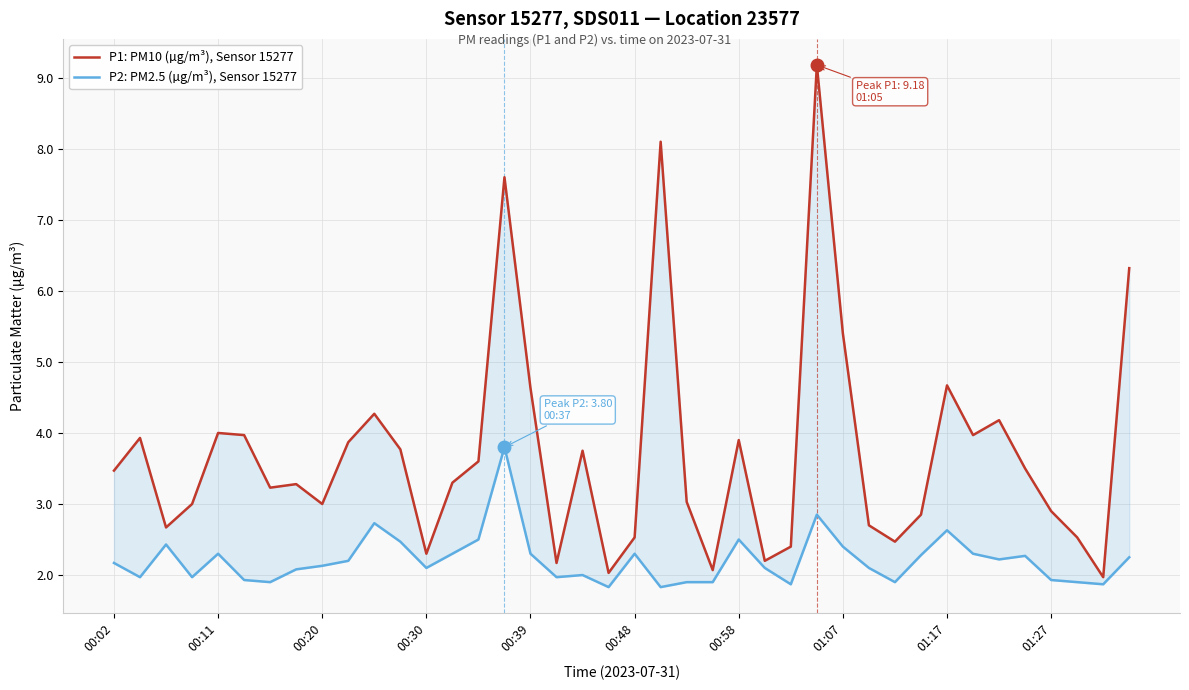

In P1: PM10 (µg/m³), Sensor 15277, how many points are lower than both neighbors (excluding endpoints)?

11